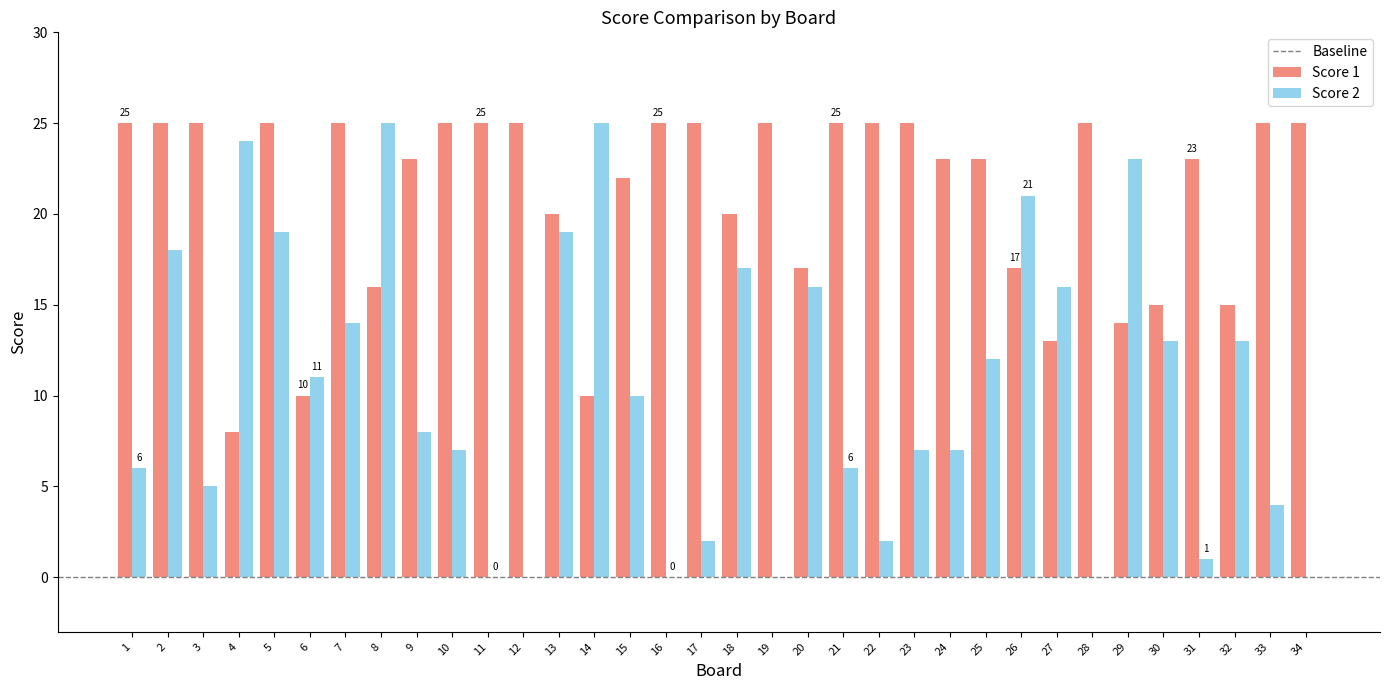

Is it true that Score 2 equals 24 at 4?

True